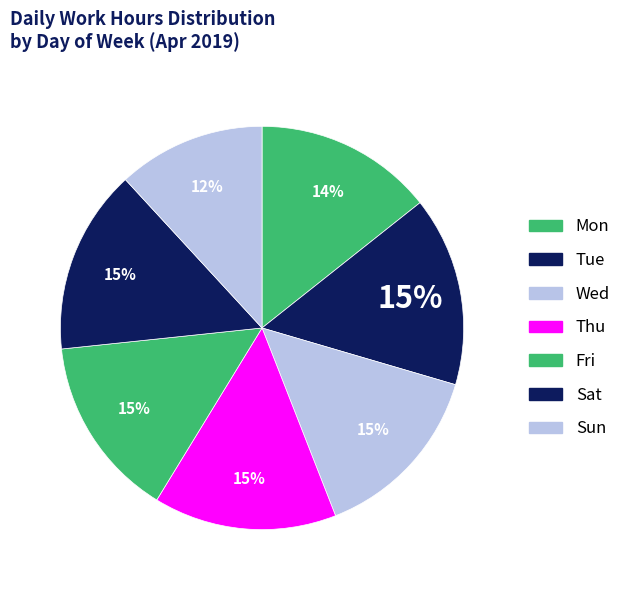

To the nearest percent, what is the difference between the Tue and Mon slice percentages?

1%